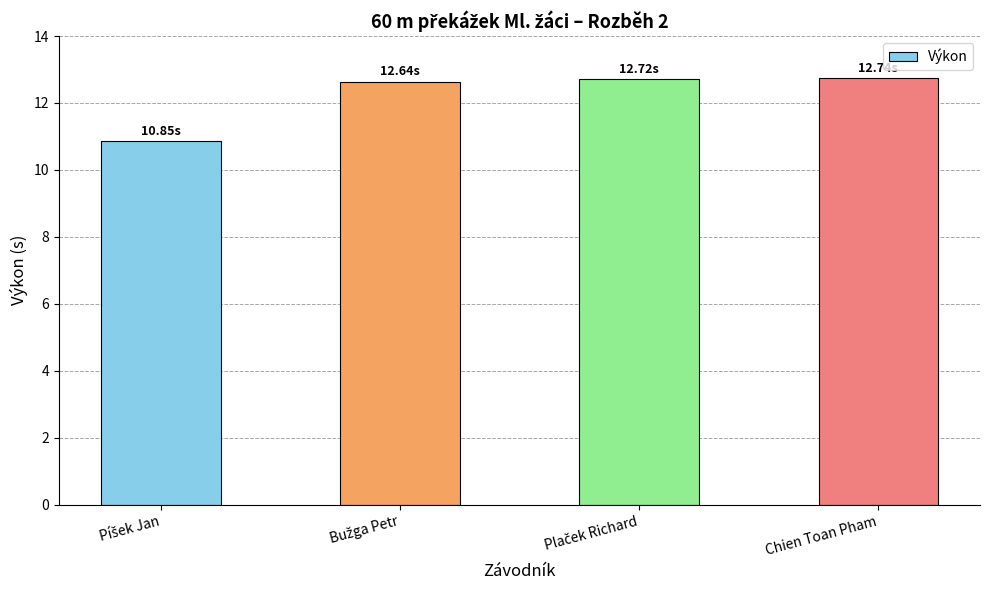

What is the average value?

12.2